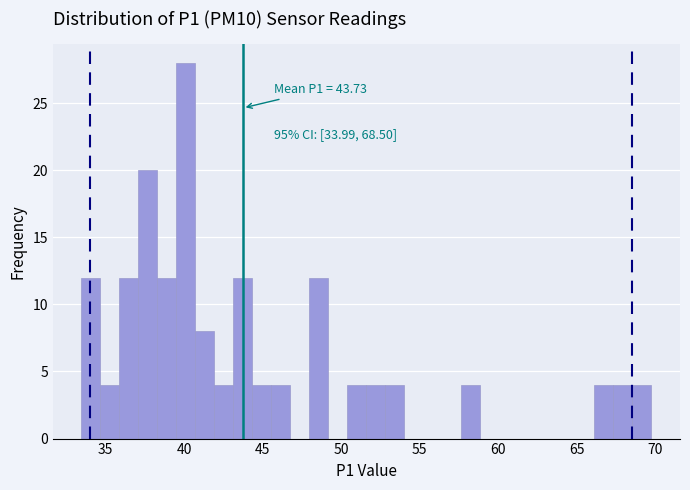

Around what value on the x-axis is the tallest bar? Give the approximate position of its centre, as read against the axis.

40.0